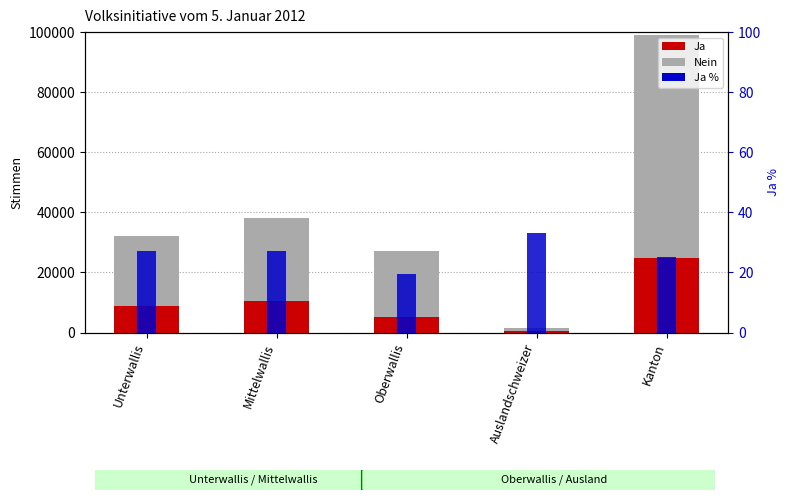

What is the maximum value shown in the chart?

73968.0